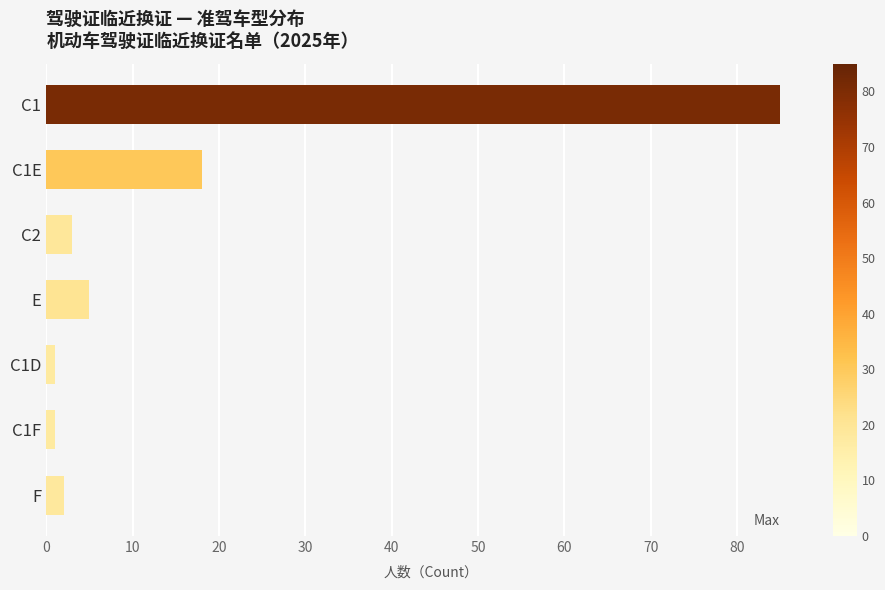

What is the maximum value shown in the chart?

85